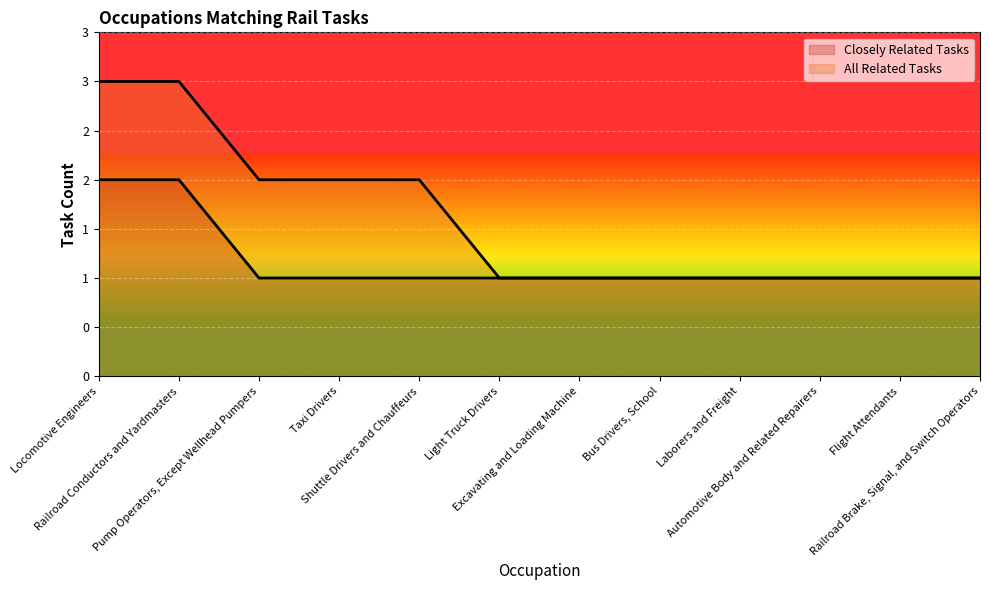

At which label is Closely Related Tasks (line) closest to 1?

Pump Operators, Except Wellhead Pumpers